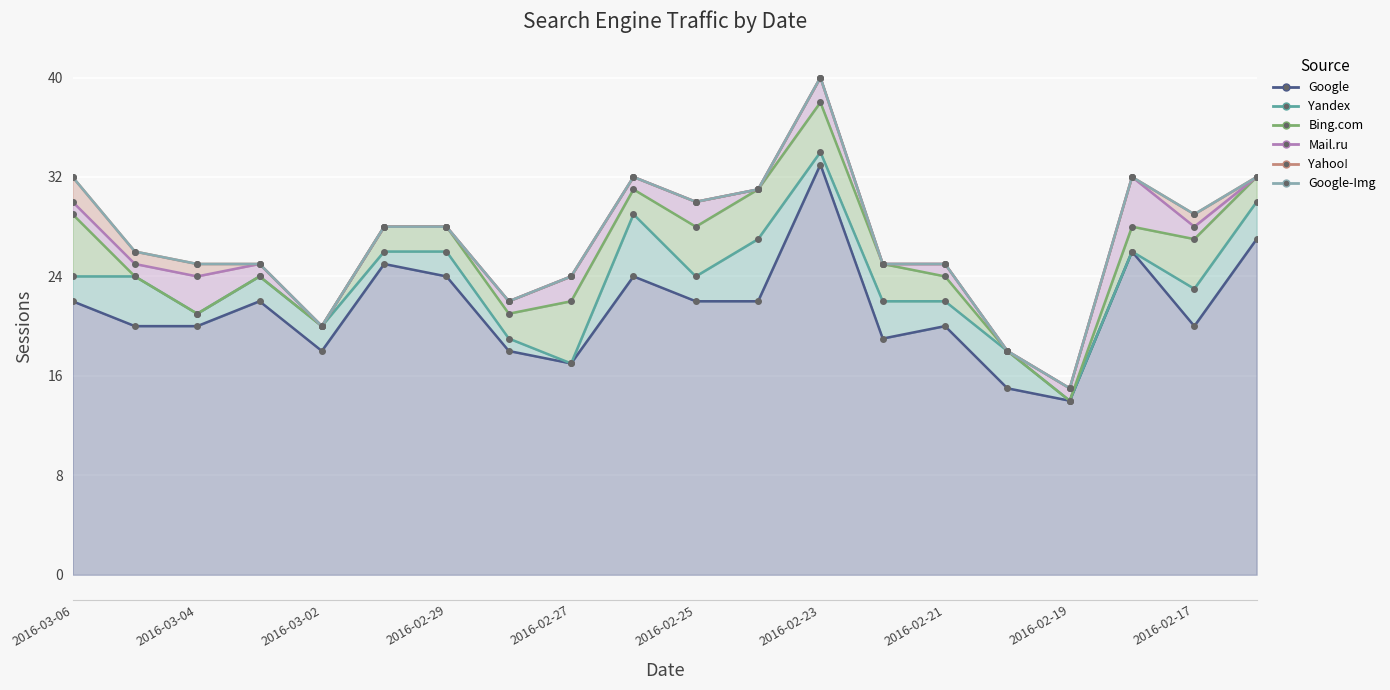

List the labels in order of Bing.com value, smallest first.

2016-03-05, 2016-03-04, 2016-03-03, 2016-03-02, 2016-02-20, 2016-02-19, 2016-03-01, 2016-02-29, 2016-02-28, 2016-02-26, 2016-02-21, 2016-02-18, 2016-02-16, 2016-02-22, 2016-02-25, 2016-02-24, 2016-02-23, 2016-02-17, 2016-03-06, 2016-02-27